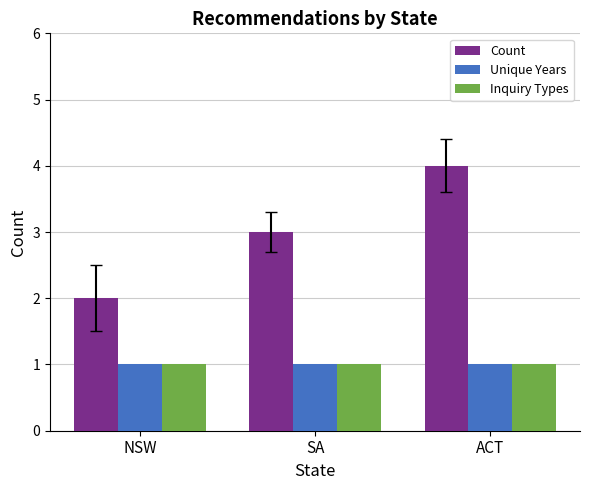

Rank the categories by Count value from lowest to highest.

NSW, SA, ACT